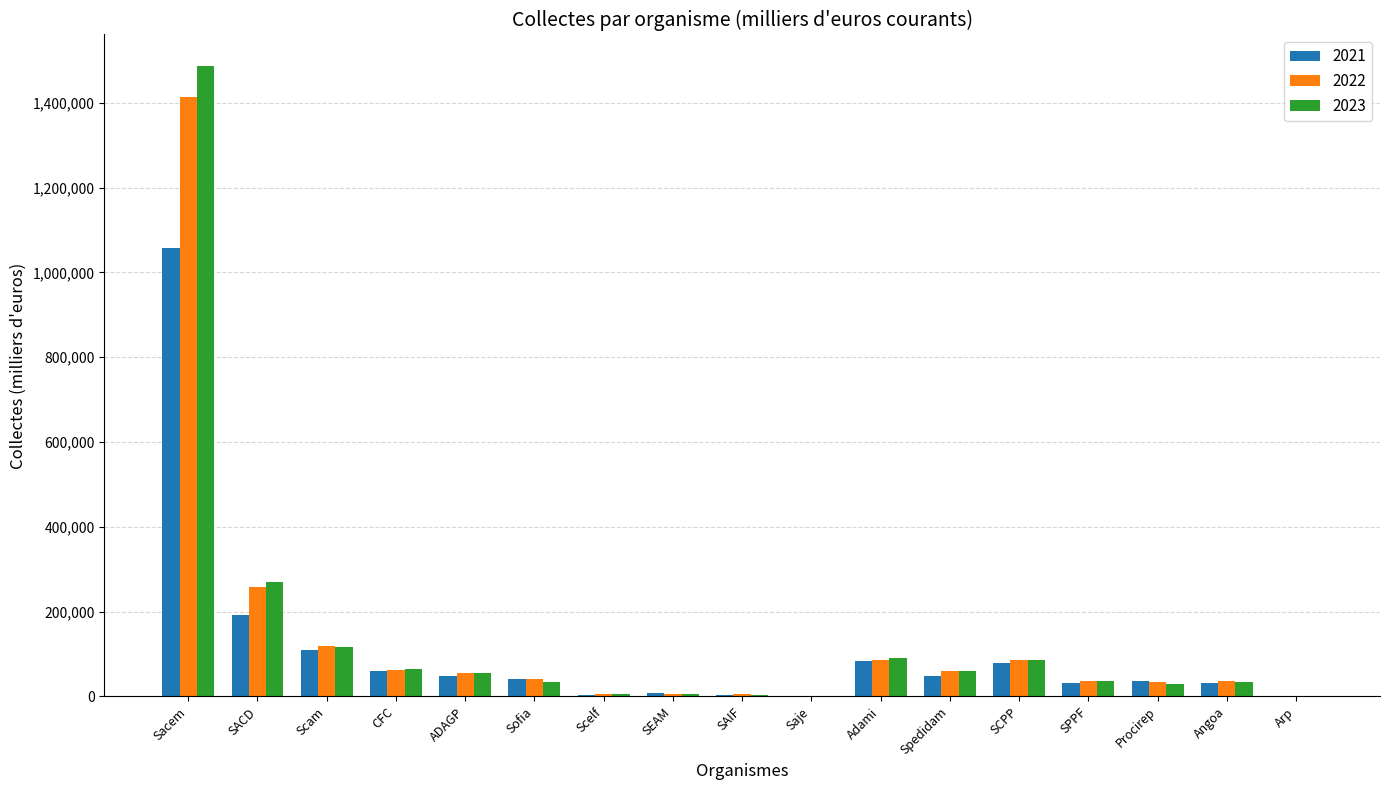

What is the maximum value shown in the chart?

1486600.0